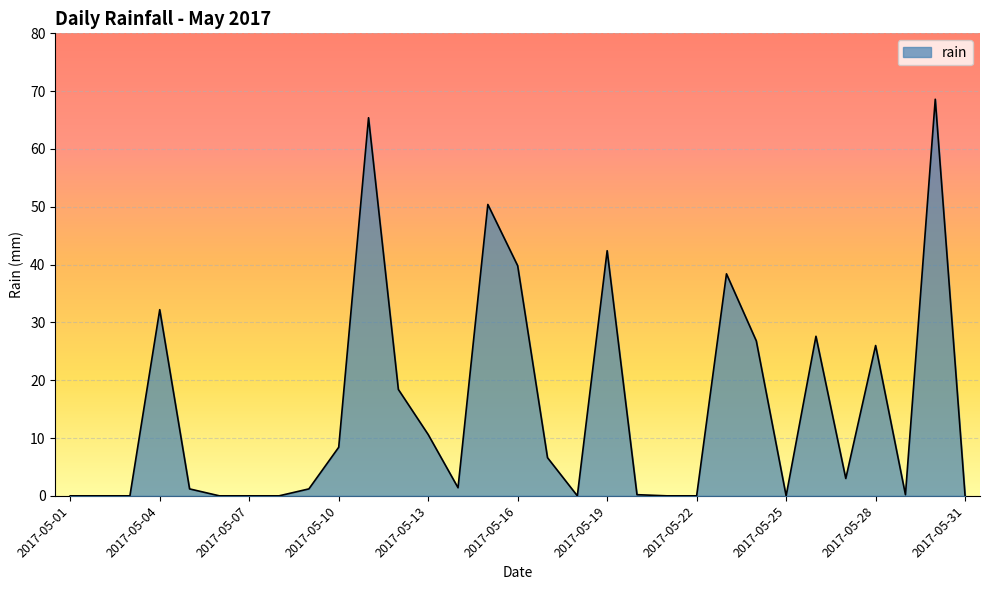

How many lines are shown in the chart?

1